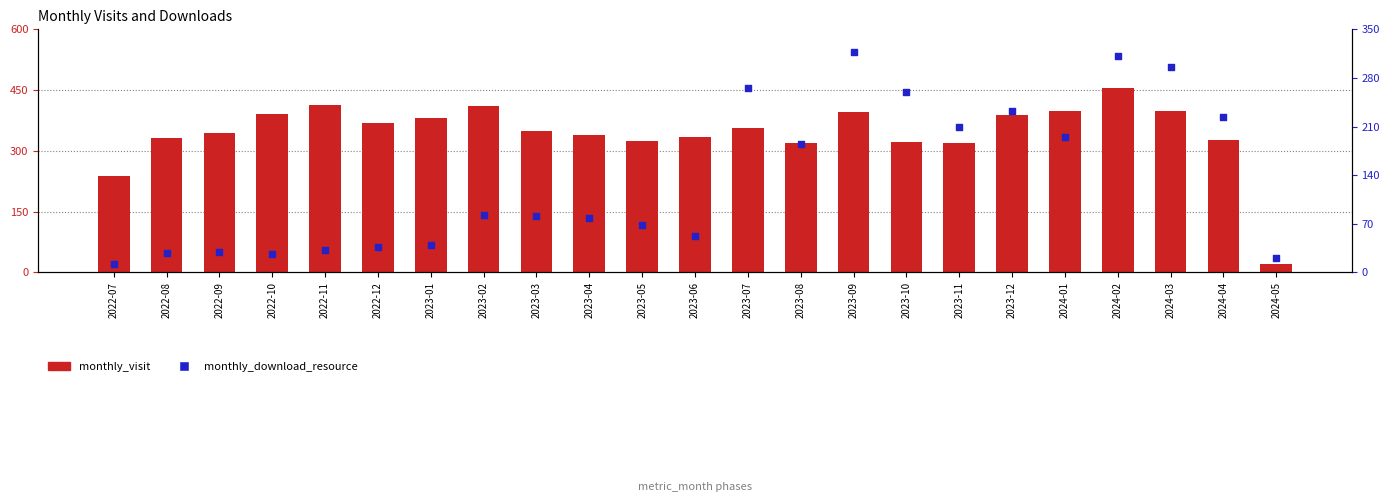

Is the value of monthly_download_resource at 2023-04 greater than the value of monthly_visit at 2022-12?

No